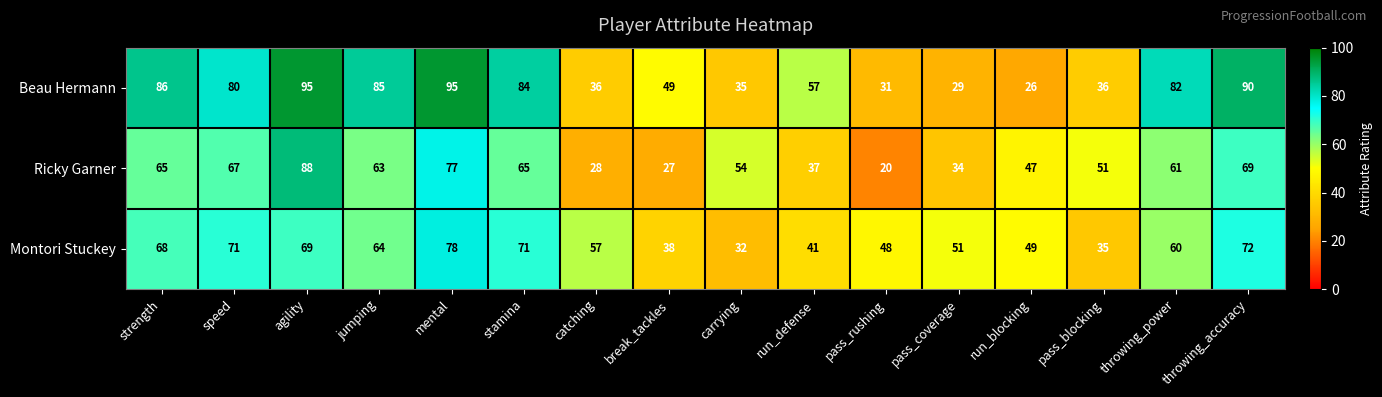

At which category is the sum across all series the highest?

agility